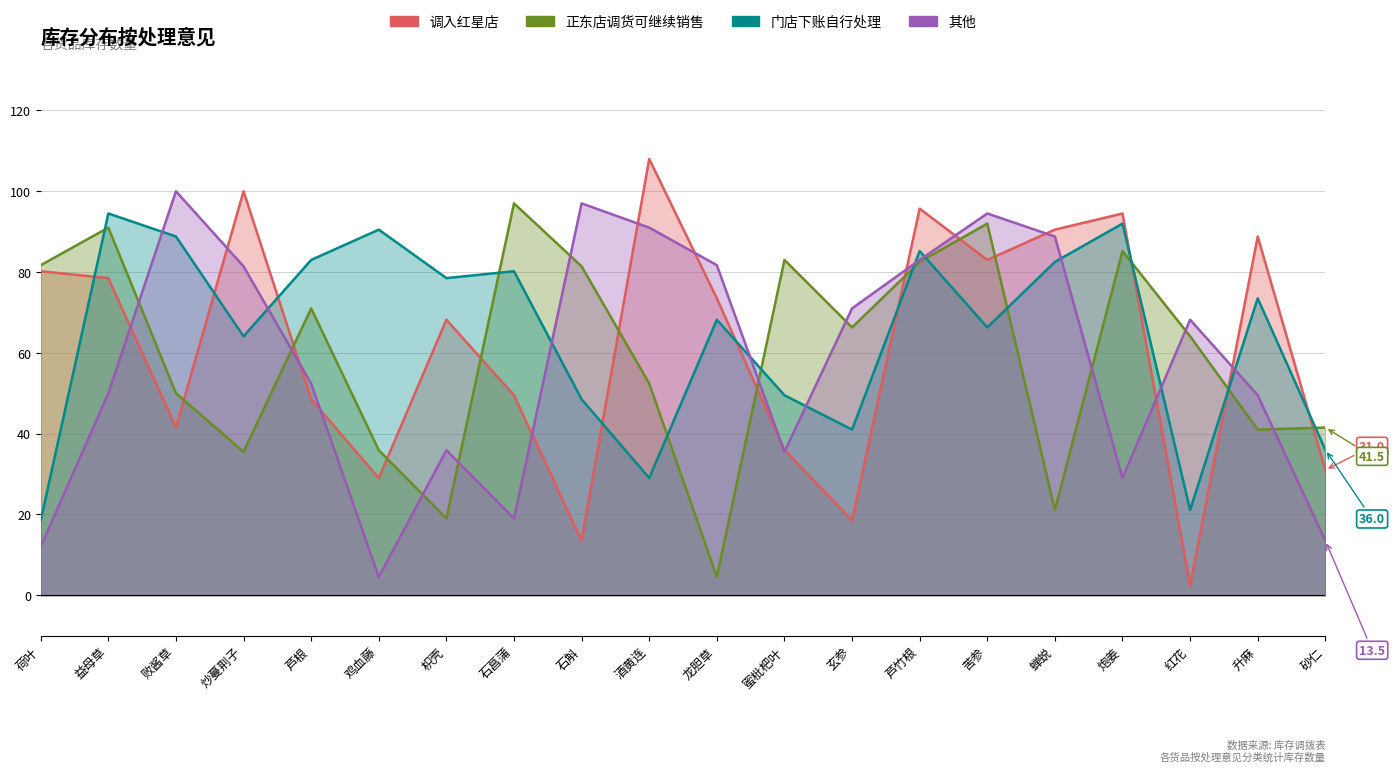

Between 鸡血藤 and 玄参, which series saw the biggest shift?

其他